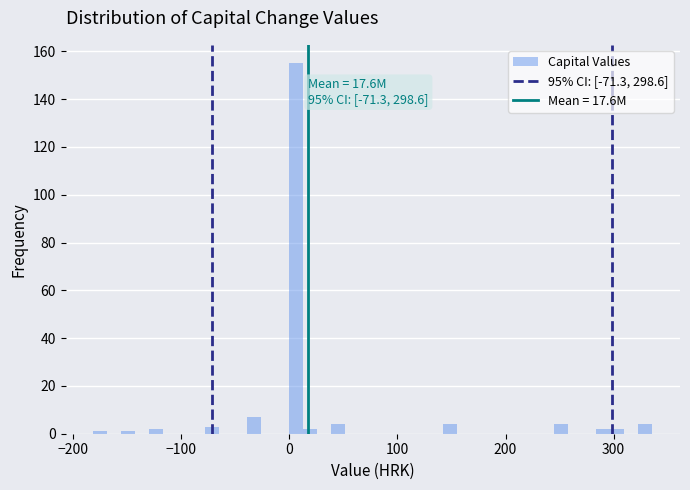

Around what value on the x-axis is the tallest bar? Give the approximate position of its centre, as read against the axis.

10